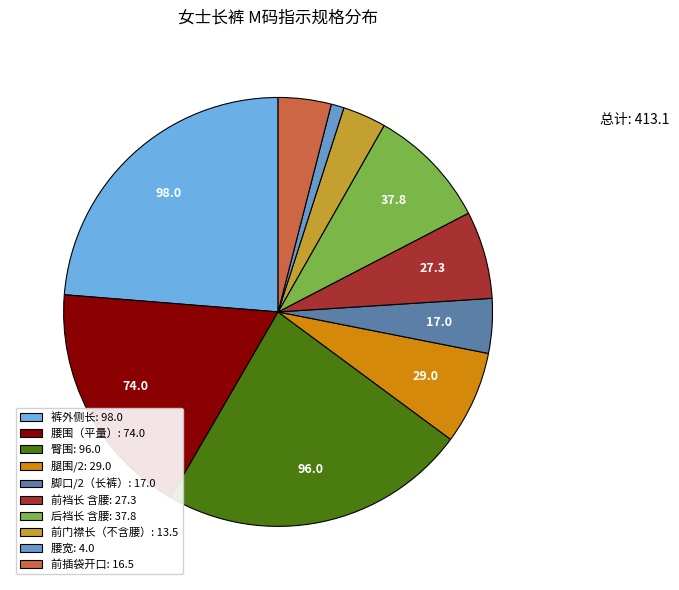

What portion of the pie excludes 前裆长 含腰?

93.4%